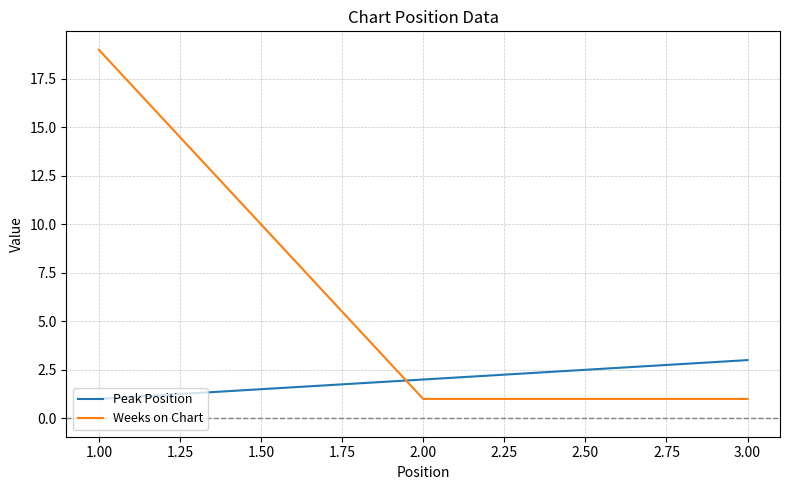

What is the difference between the maximum and second lowest values in the Weeks on Chart series?

18